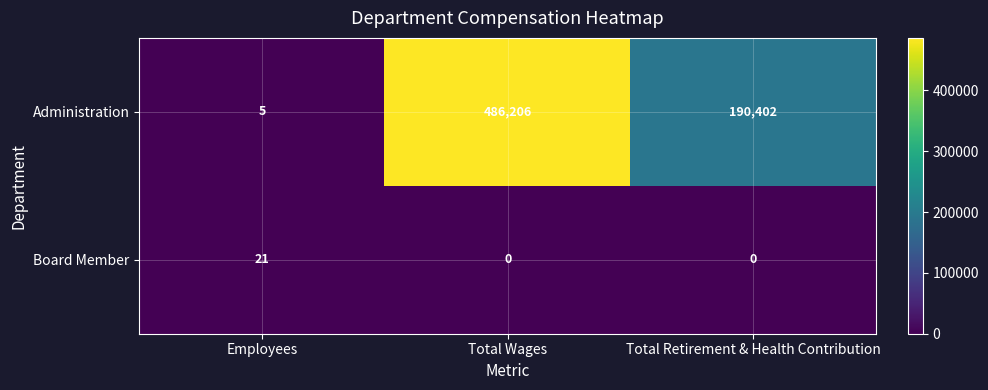

What is the average value of the Board Member series?

7